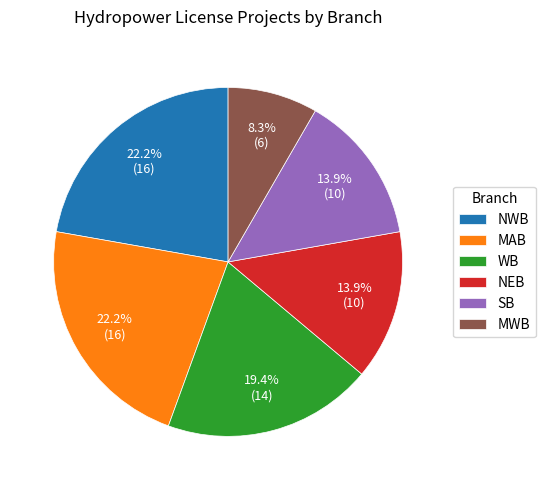

What is the smallest slice in the pie chart?

MWB